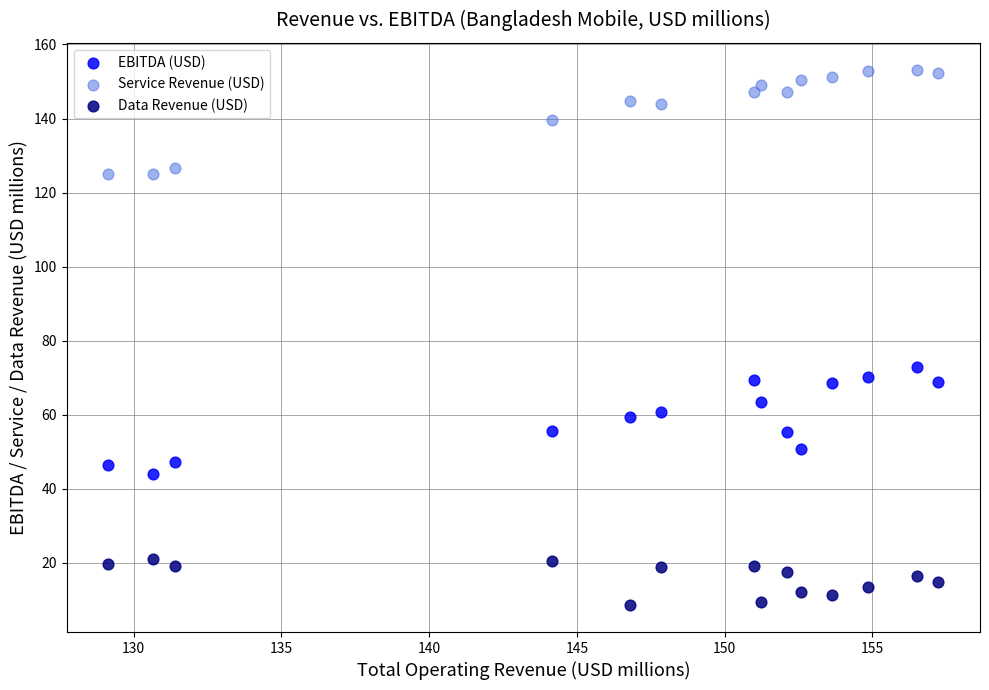

Across all data points, what is the range of X values (max minus min)?

28.1